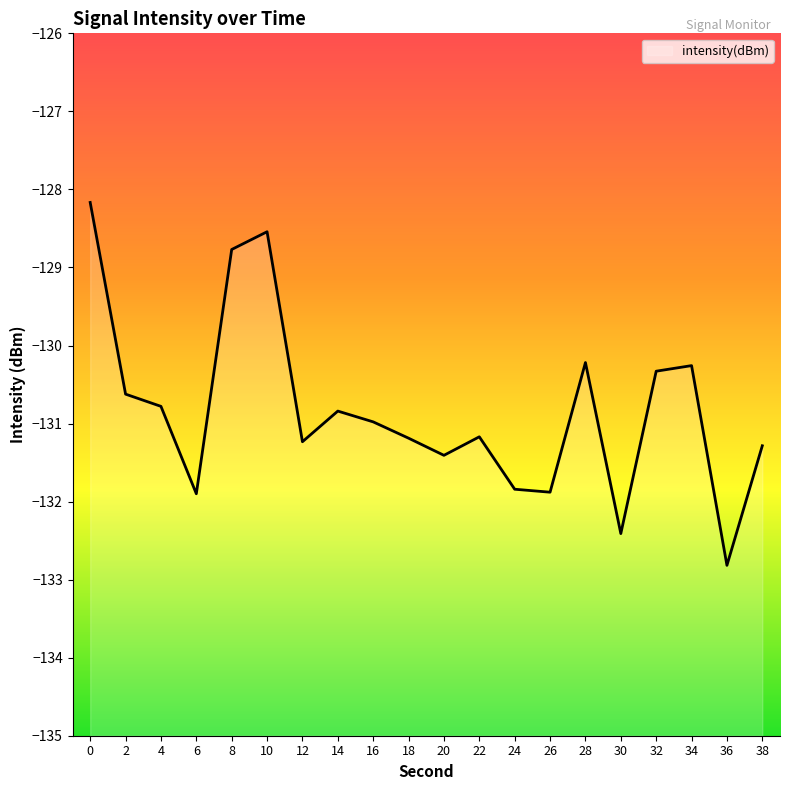

What is the value of the 20th point from the left?

-131.3